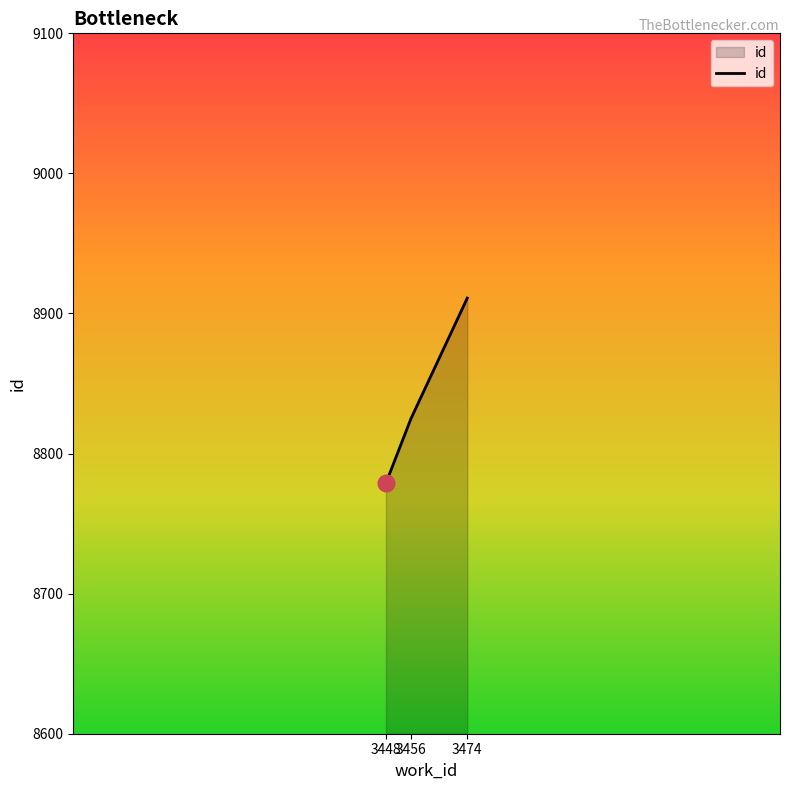

What is the difference between the values at 3474 and 3456?

86